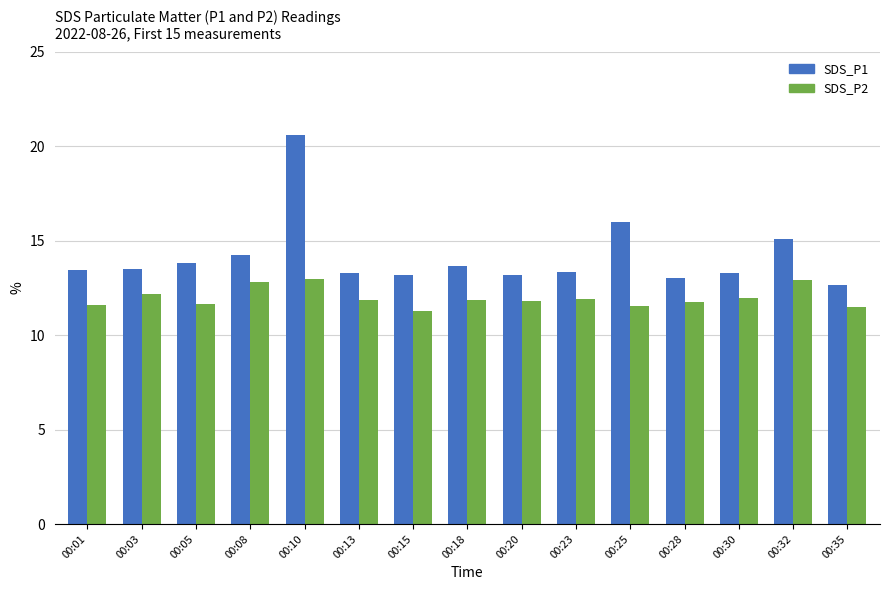

The SDS_P2 series shows 11.8 at 00:28. True or false?

True